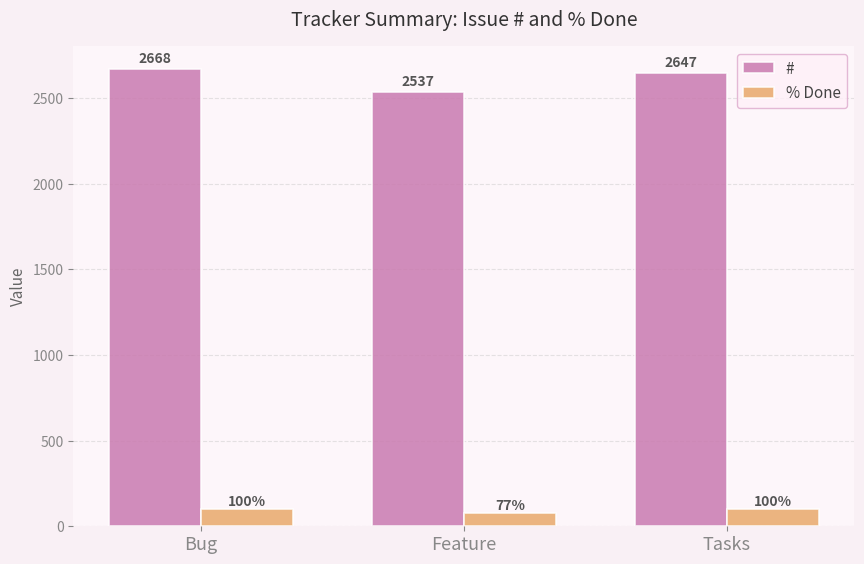

What is the smallest value displayed?

76.7